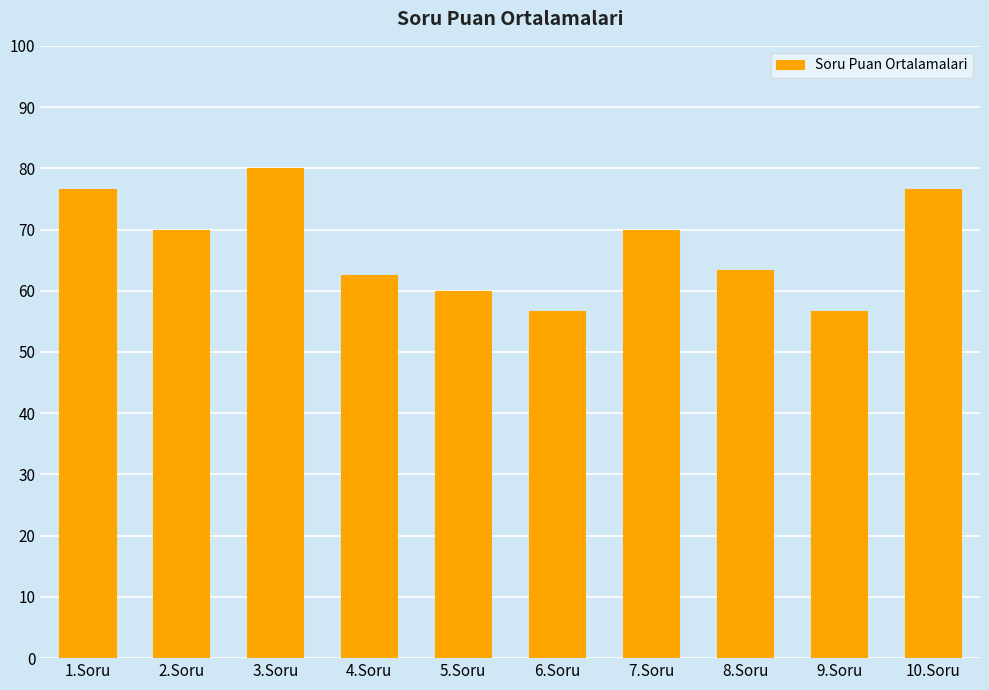

Where does the data first go above 70?

1.Soru